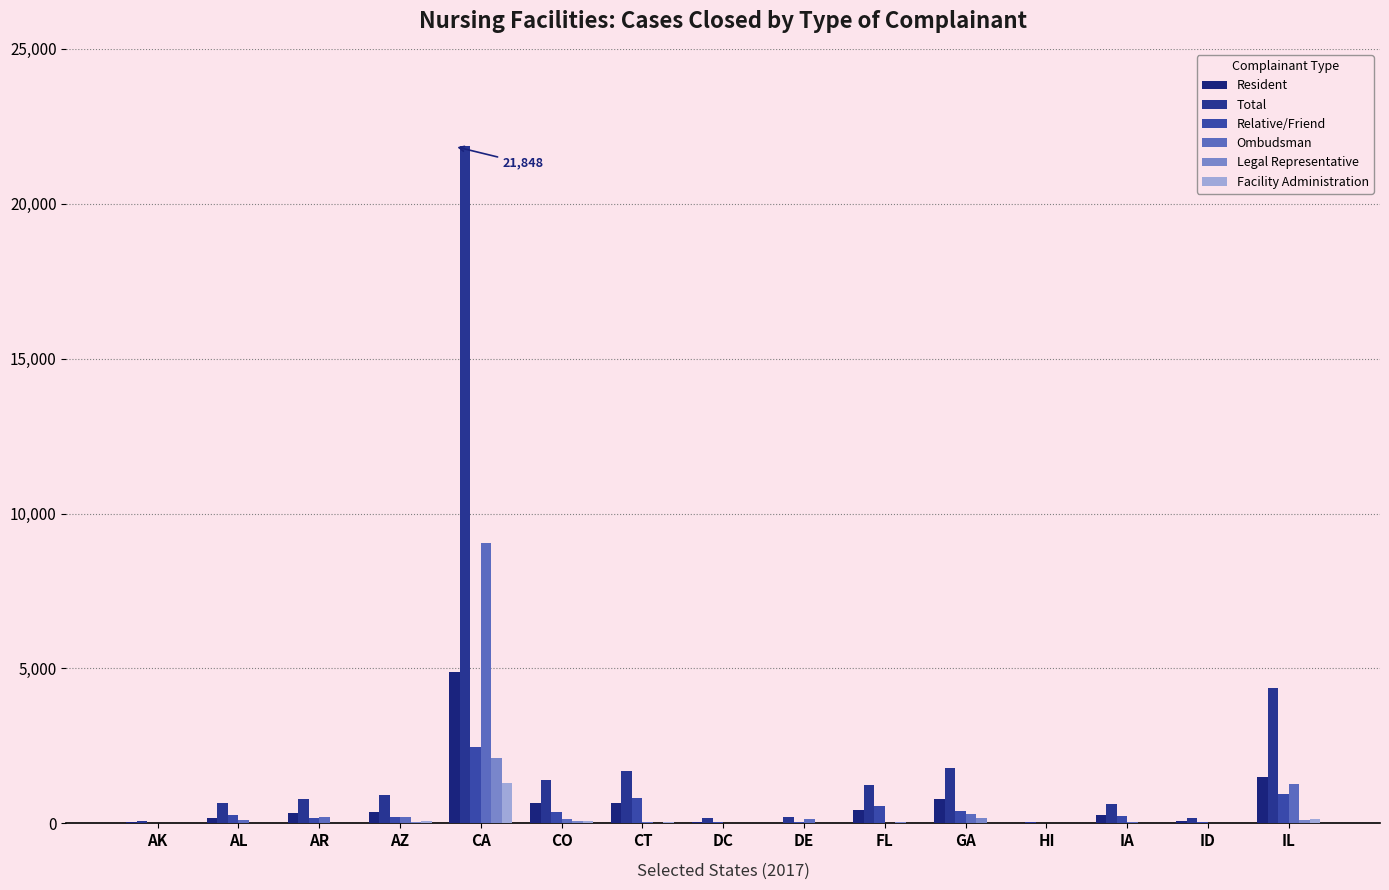

What is the difference between the Relative/Friend values at GA and IL?

560